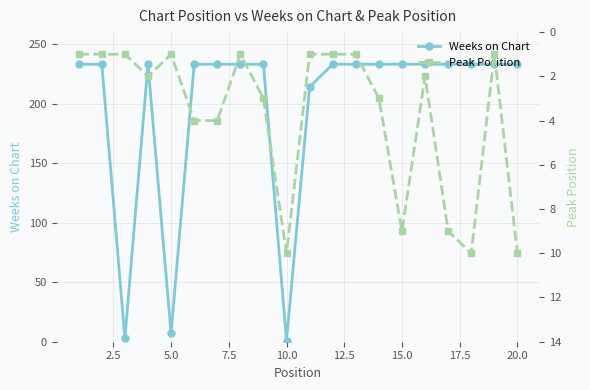

What is the maximum value for Weeks on Chart?

233